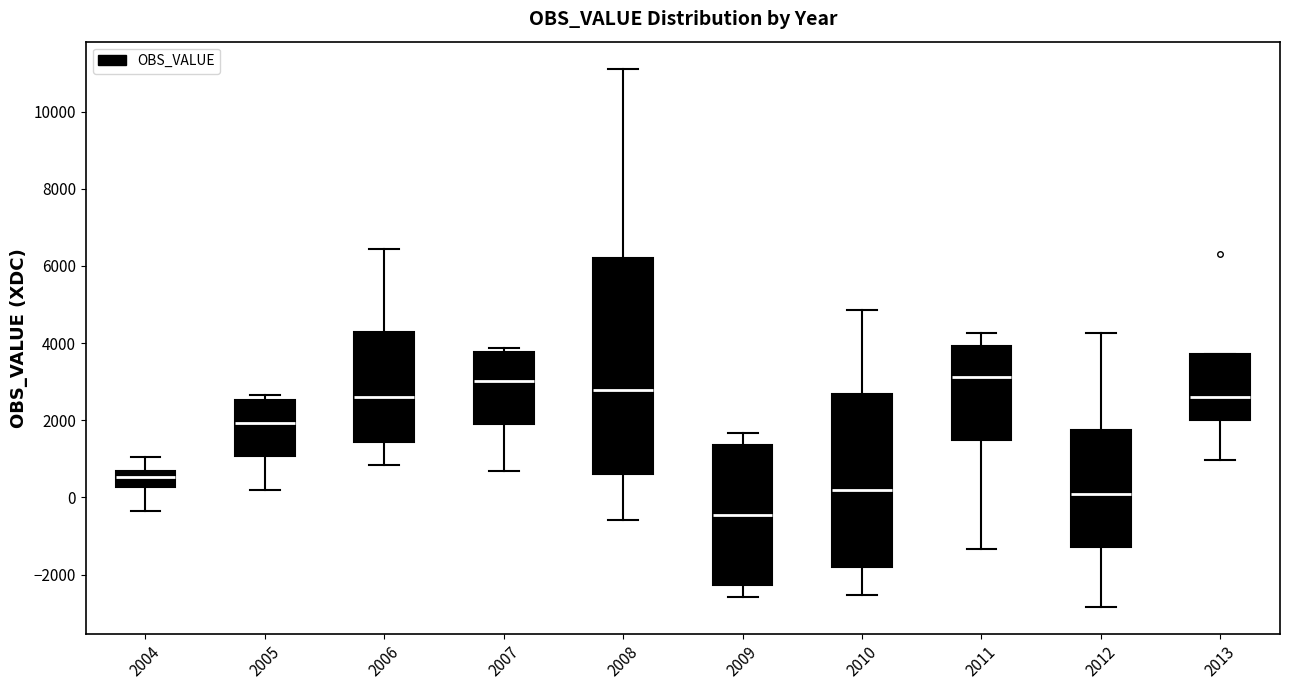

Which box is the tallest, from its lower edge to its upper edge?

2008